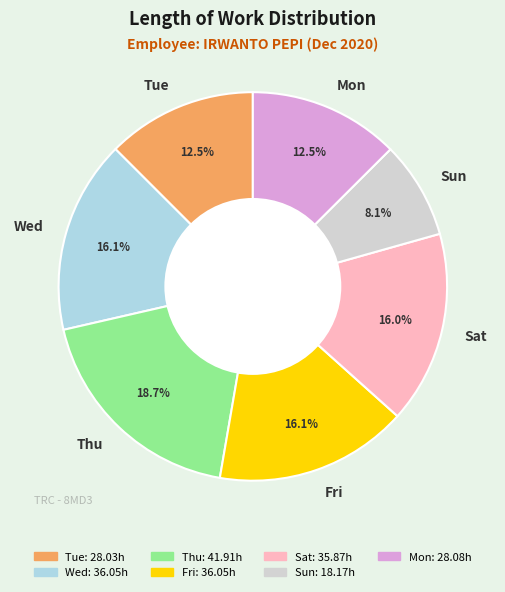

Which slice is the smallest?

Sun